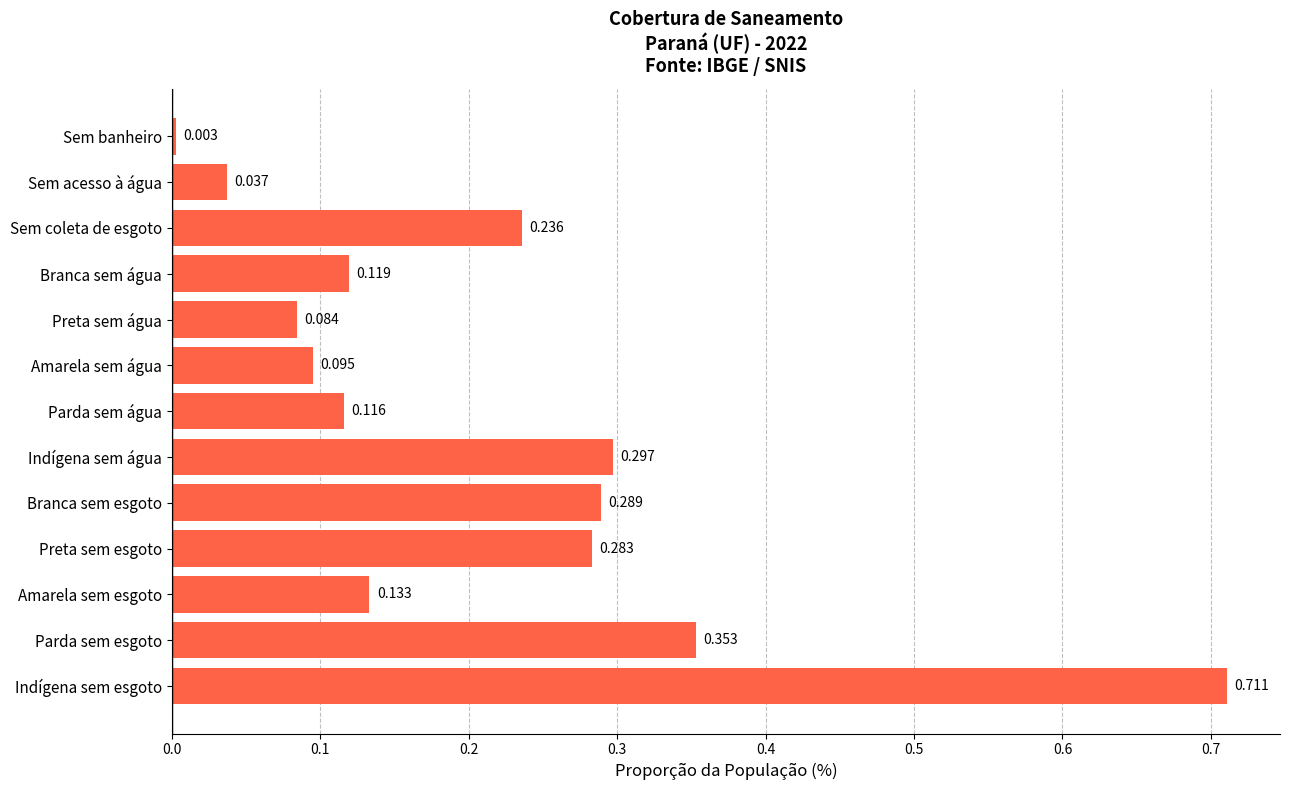

Rank the categories by value from highest to lowest.

Indígena sem esgoto, Parda sem esgoto, Indígena sem água, Branca sem esgoto, Preta sem esgoto, Sem coleta de esgoto, Amarela sem esgoto, Branca sem água, Parda sem água, Amarela sem água, Preta sem água, Sem acesso à água, Sem banheiro